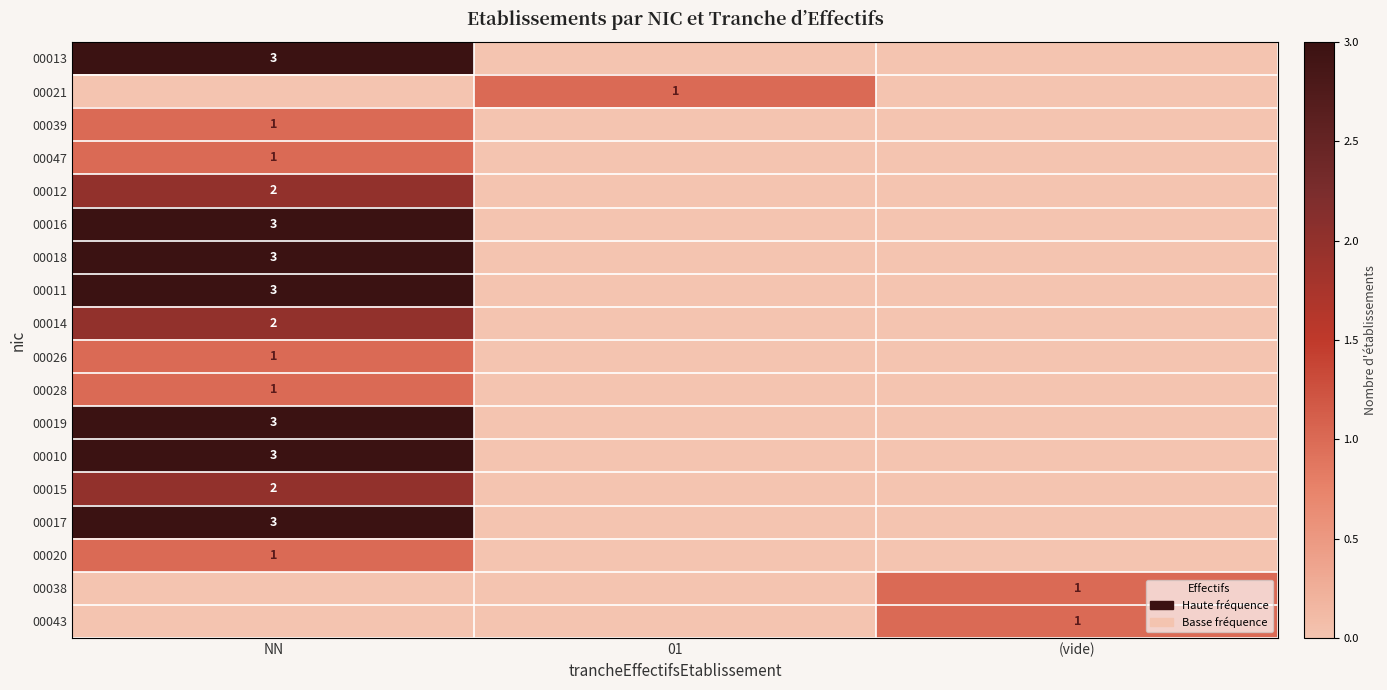

Which label corresponds to the smallest value in the chart?

01